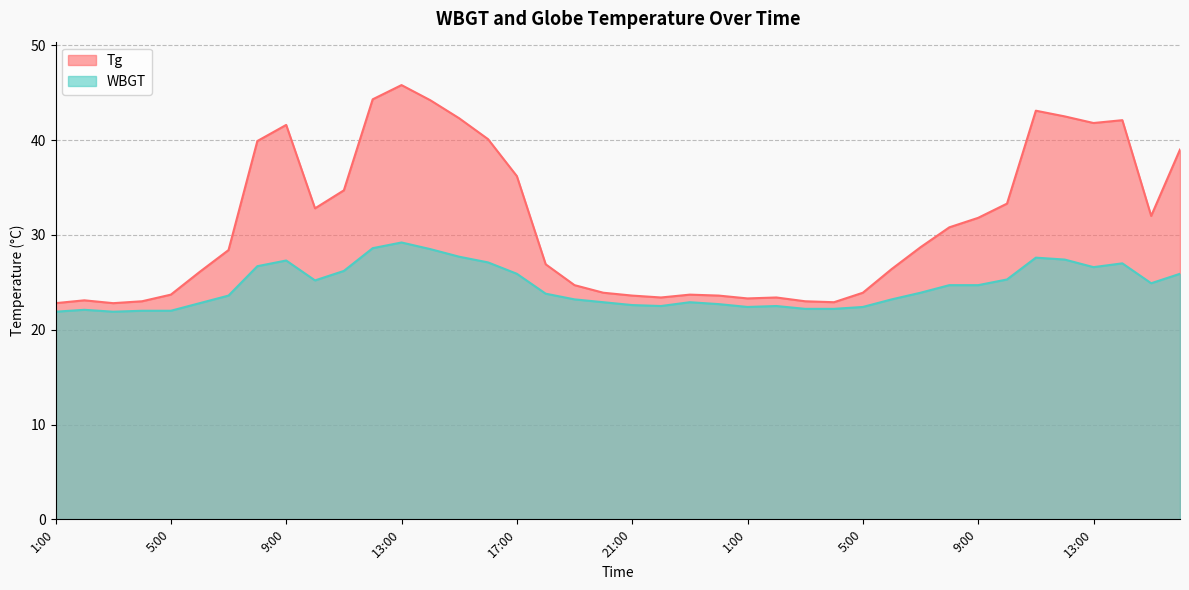

Where is WBGT nearest to the value 25?

15:00